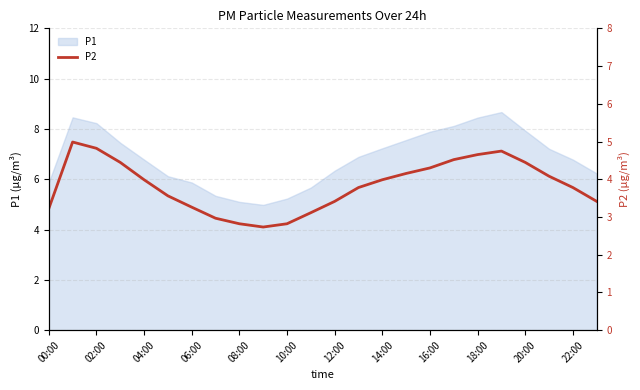

How many lines are shown in the chart?

1